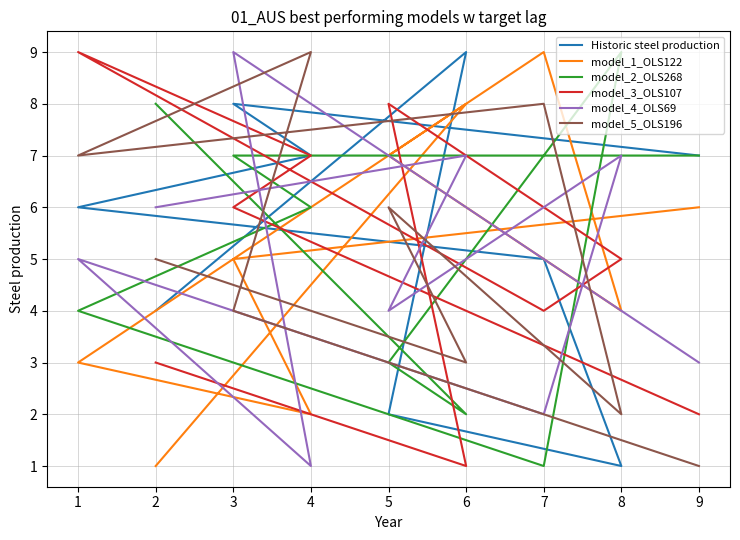

How many model_1_OLS122 values are between 3 and 7?

5